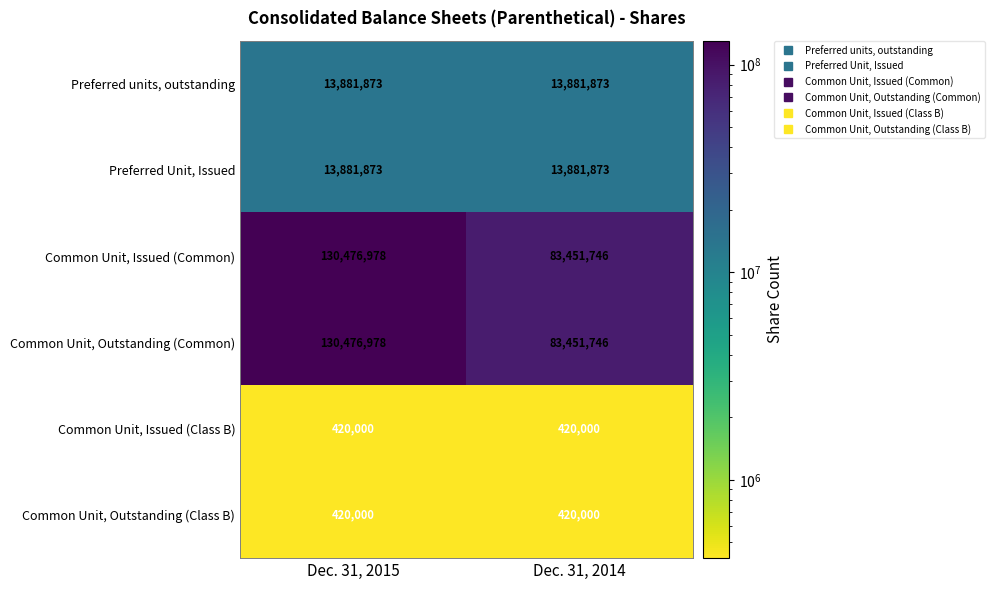

What is the average value of the Common Unit, Issued (Common) series?

106964362